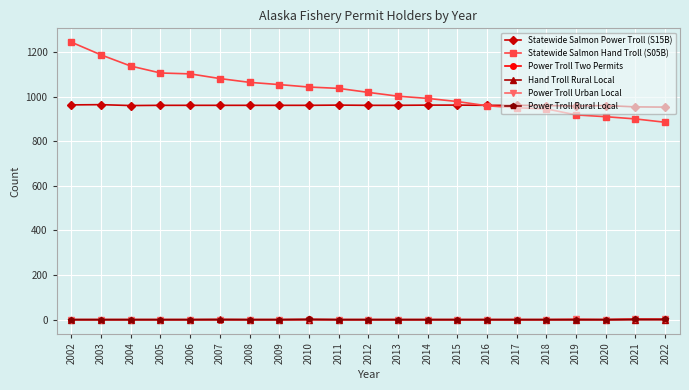

Is it true that Statewide Salmon Hand Troll (S05B) equals 751 at 2004?

False